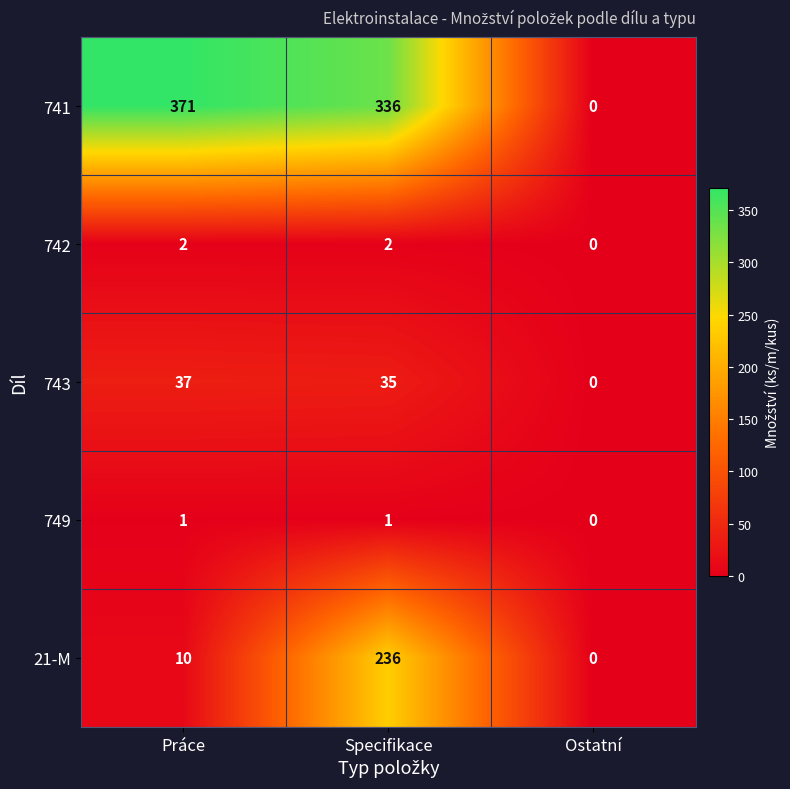

Rank the series by their maximum value, from highest to lowest.

741, 21-M, 743, 742, 749